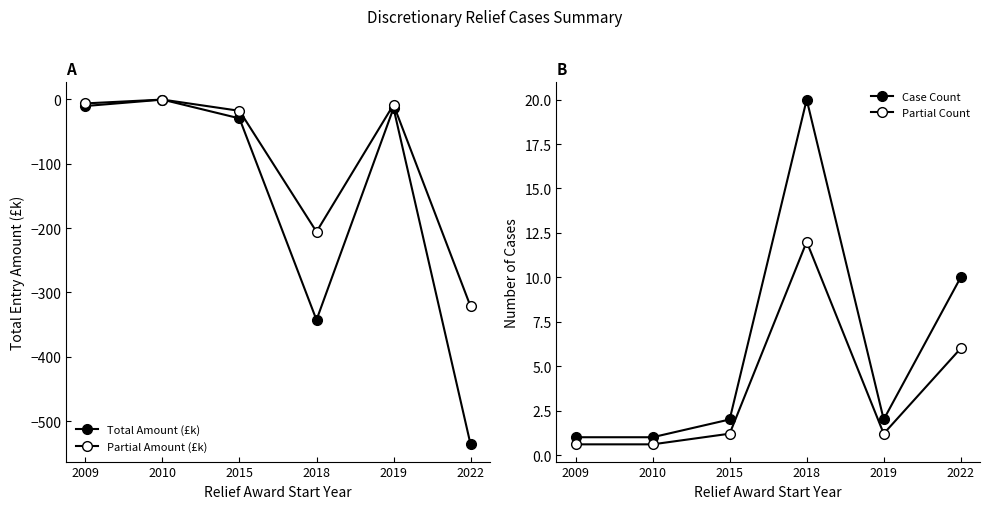

Which series changed the most between 2009 and 2015?

Total Amount (£k)